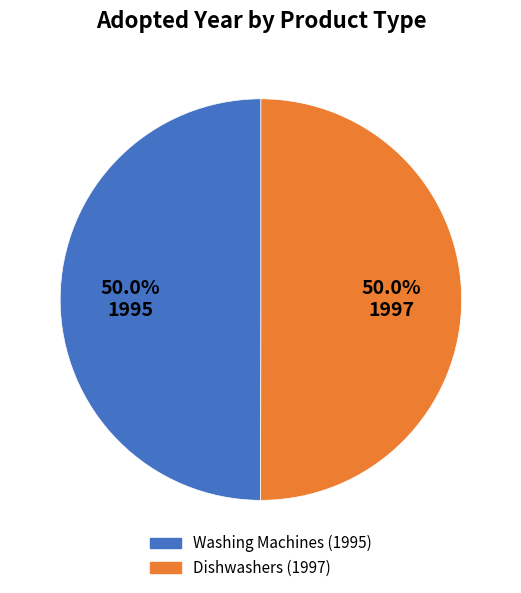

Combined, what portion of the pie is Washing Machines (1995) and Dishwashers (1997)?

100.0%